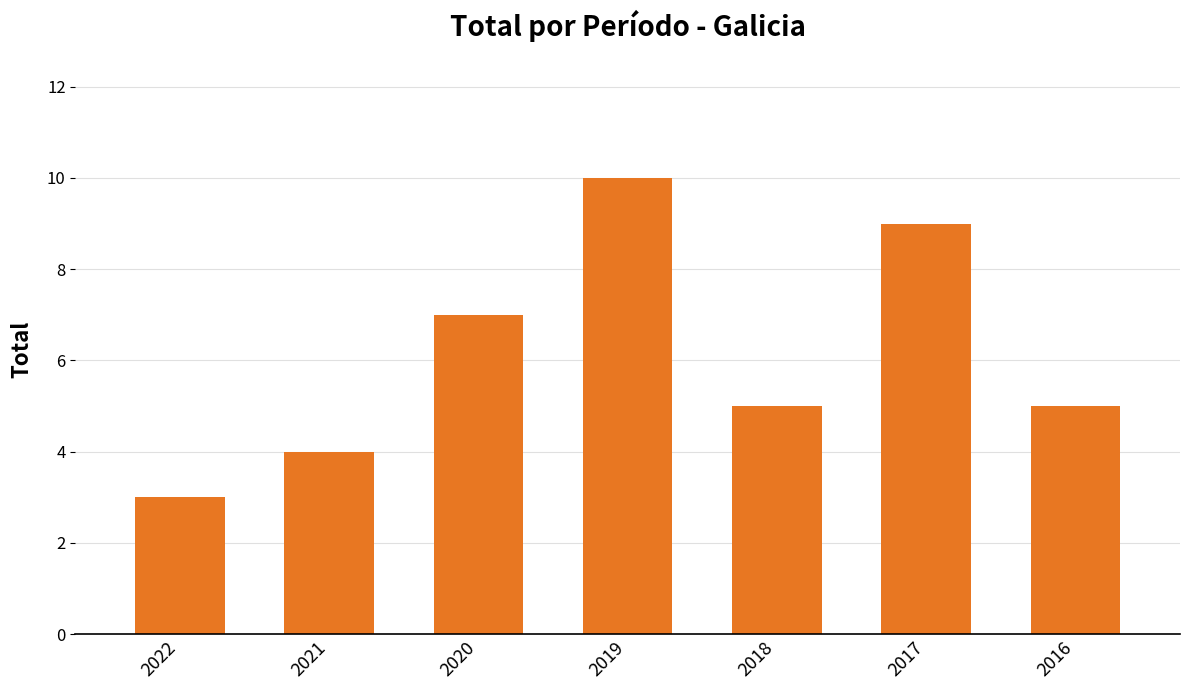

Read the value at 2019.

10